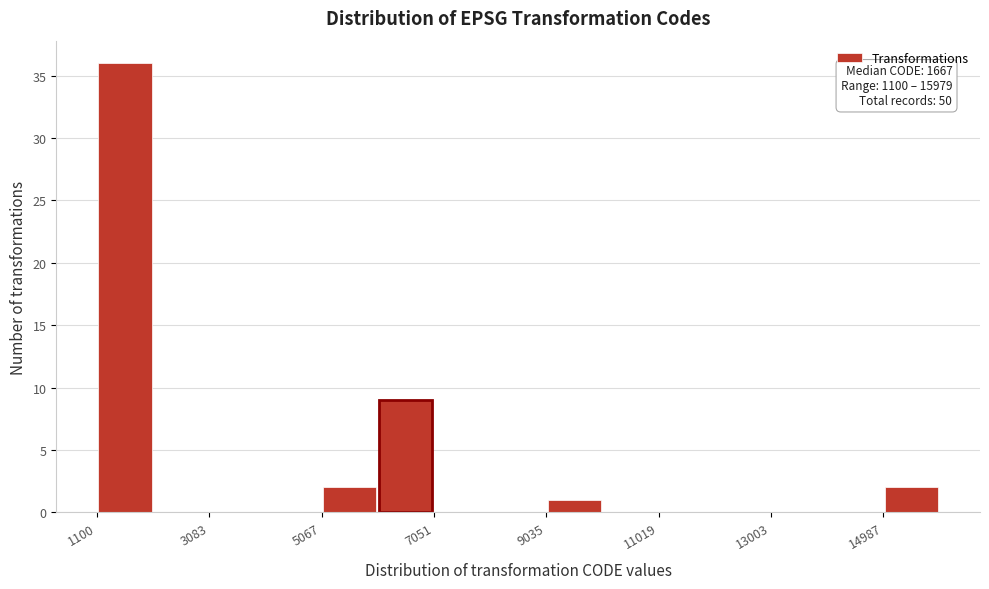

Over which range of the x-axis is the bar tallest?

1200 to 2000